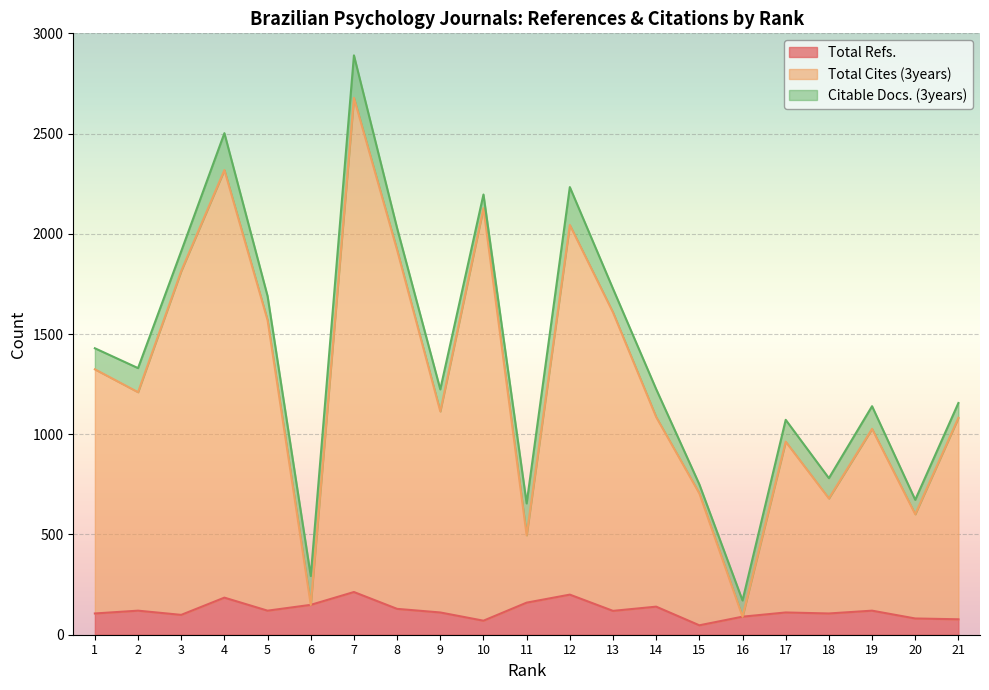

How many data points in Total Refs. are less than 119?

10